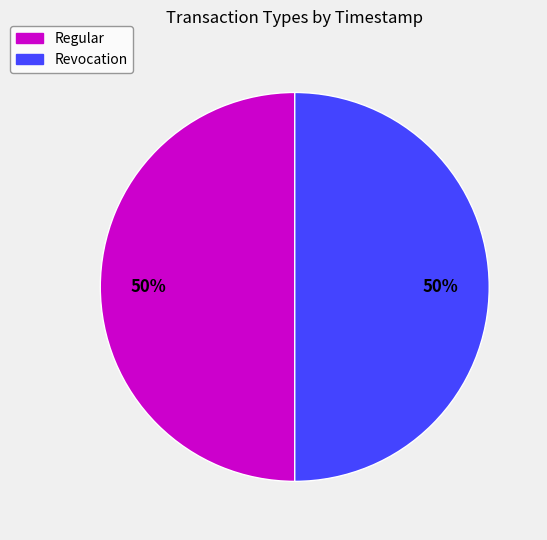

Do Regular and Revocation together represent more than half of the pie?

Yes